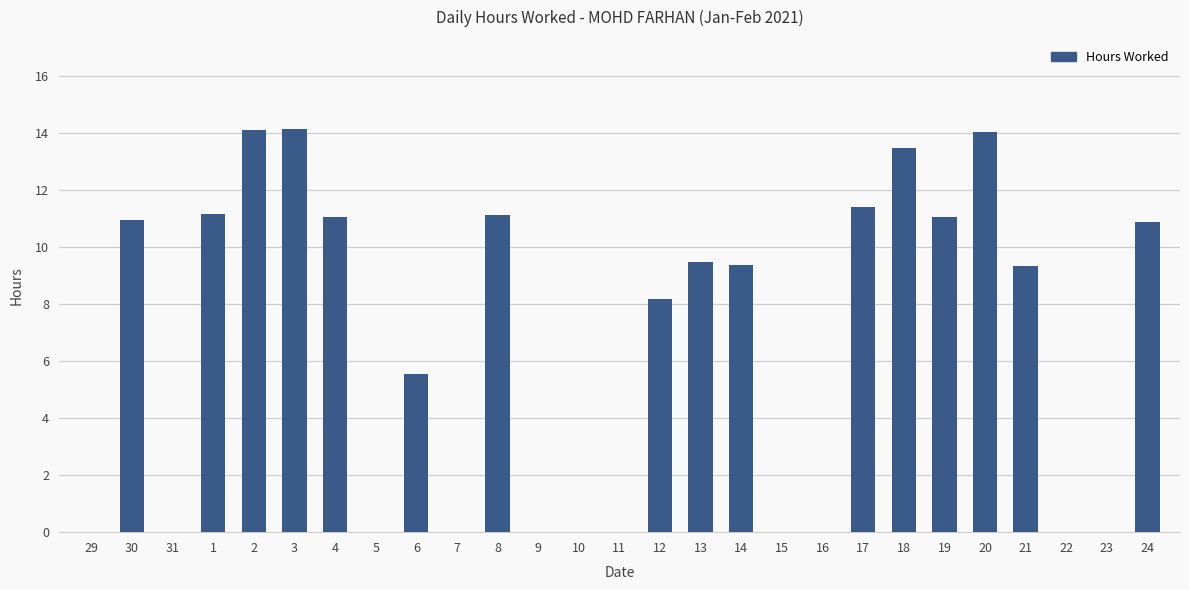

Is it true that the value at 16 is 0.0?

True